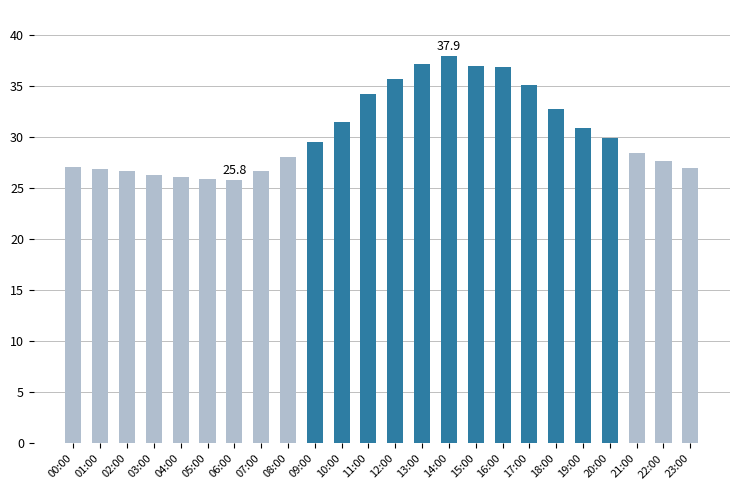

What is the minimum value shown in the chart?

25.8